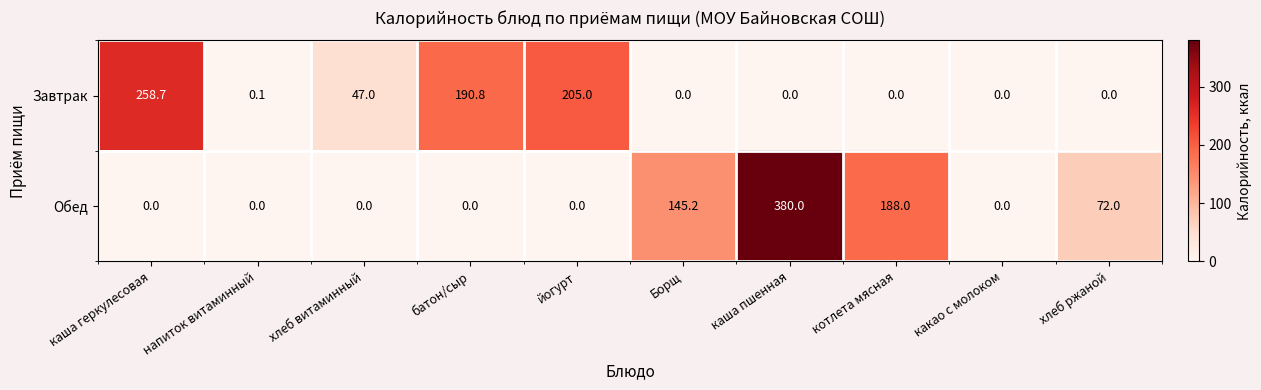

Read the Обед value at Борщ.

145.2